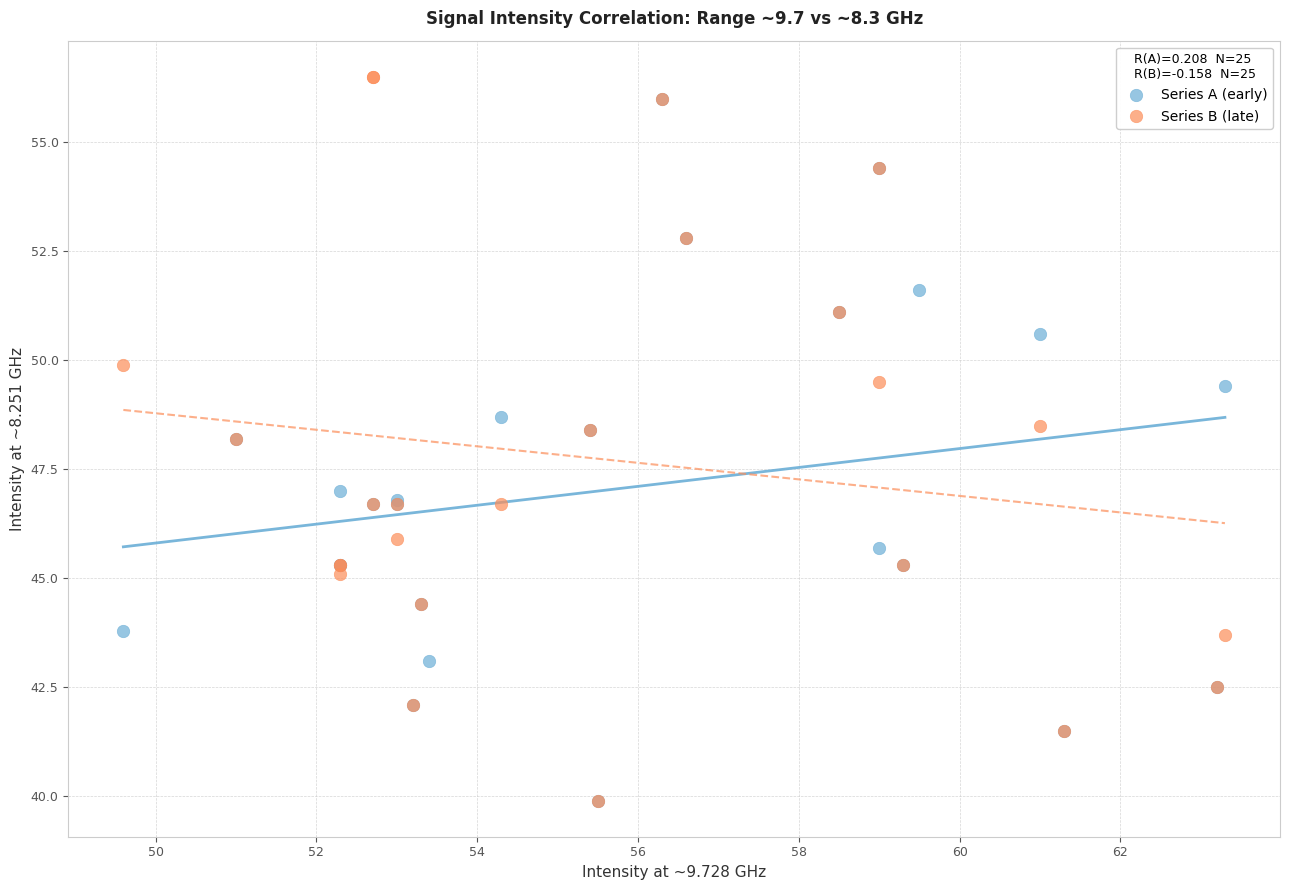

Which series has the largest Y range (max minus min)?

Series B (late)